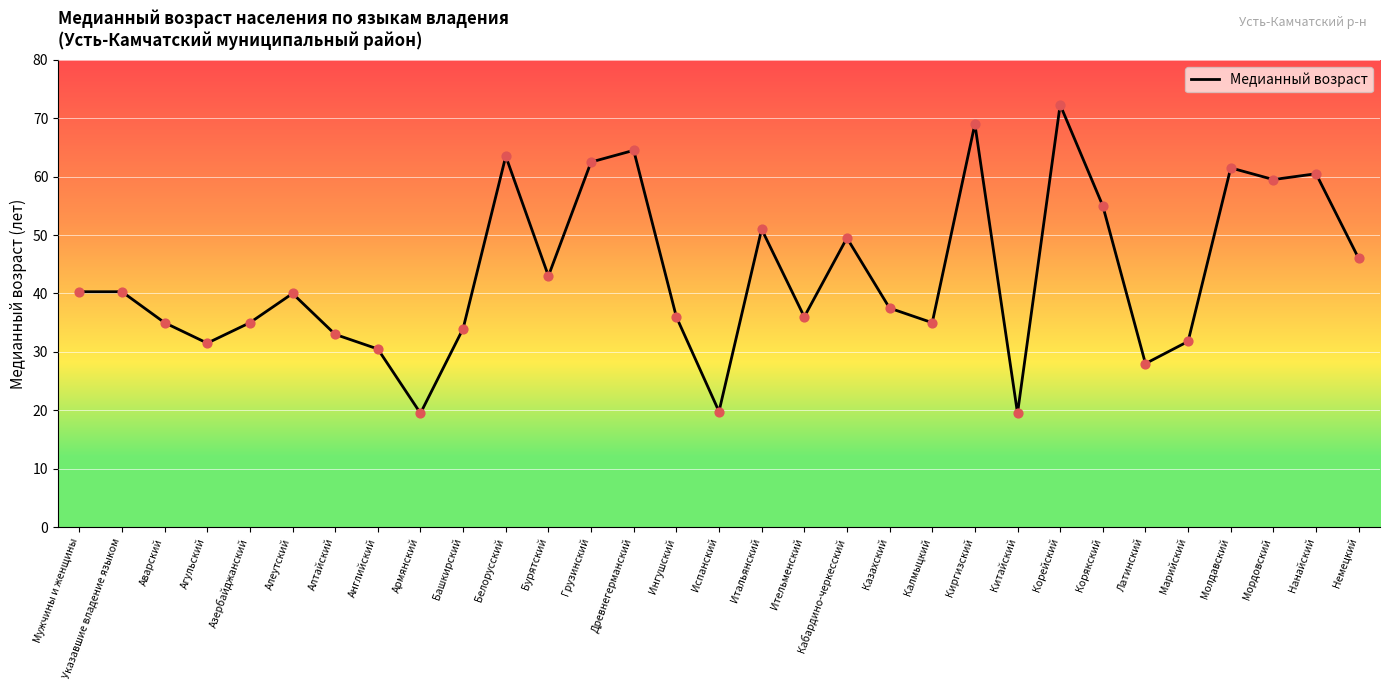

What is the change in value from Указавшие владение языком to Агульский?

-8.8